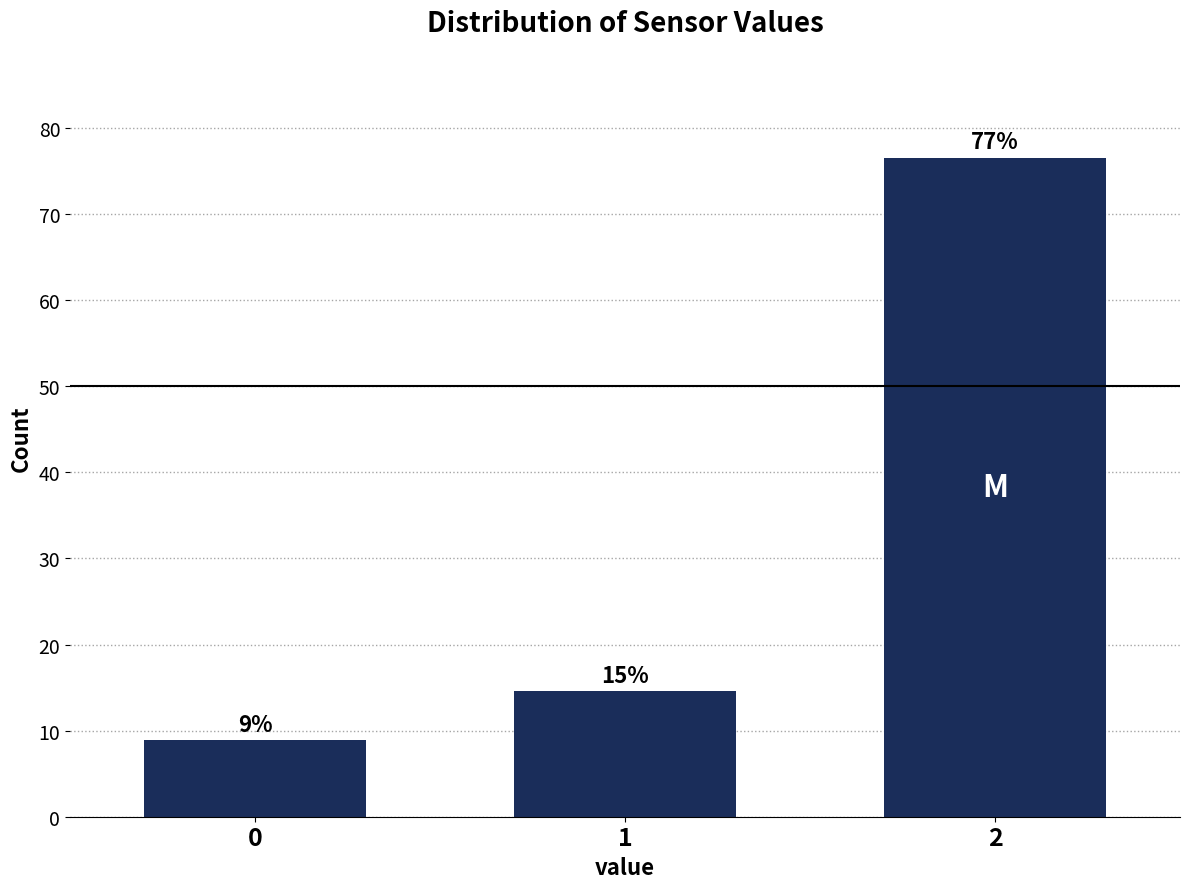

Are the bars horizontal?

No